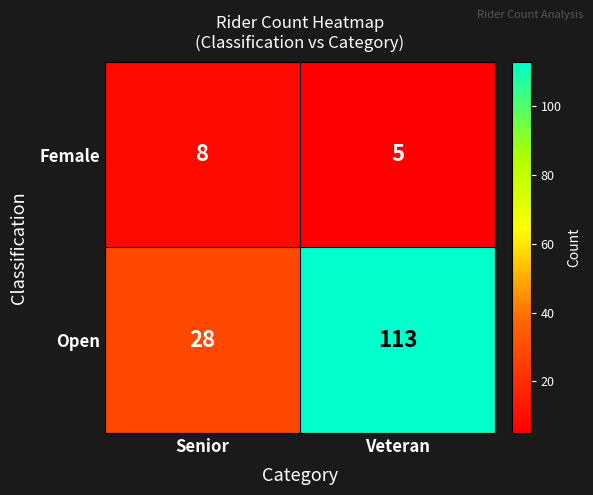

What is the approximate value of Open at Senior, to the nearest 5?

30